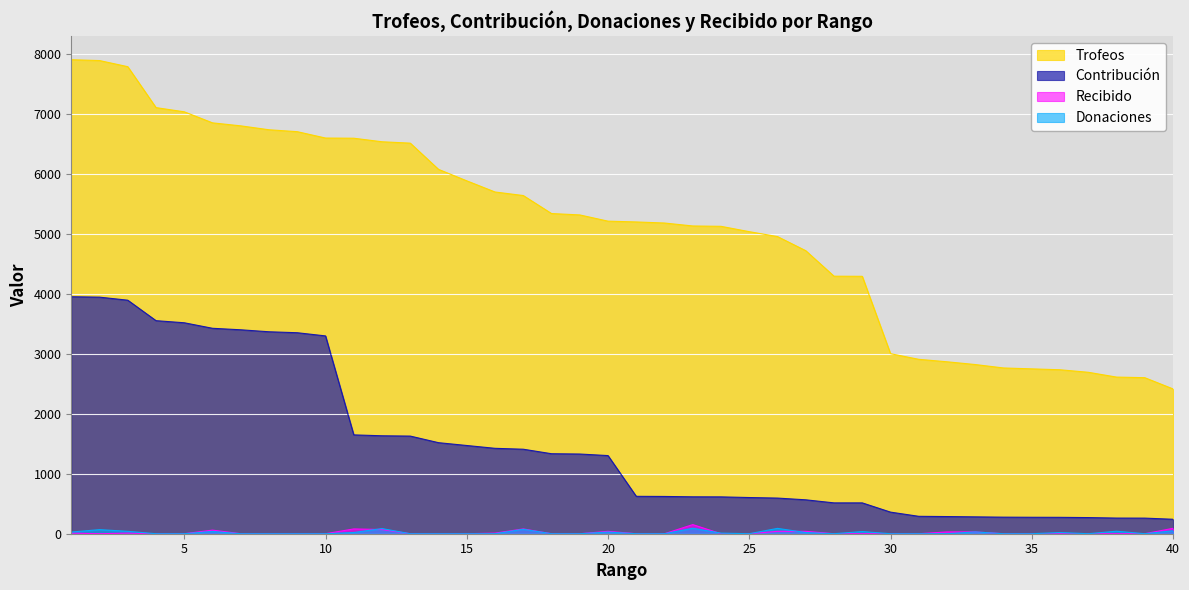

Reading left to right, transcribe all the data shown in this chart.

Trofeos: 1=7898	2=7884	3=7782	4=7100	5=7030	6=6846	7=6796	8=6731	9=6699	10=6593	11=6590	12=6531	13=6508	14=6071	15=5880	16=5694	17=5635	18=5335	19=5312	20=5208	21=5195	22=5177	23=5128	24=5122	25=5033	26=4951	27=4716	28=4291	29=4289	30=3000	31=2906	32=2865	33=2819	34=2762	35=2747	36=2732	37=2690	38=2610	39=2600	40=2413
Contribución: 1=3949	2=3942	3=3891	4=3550	5=3515	6=3423	7=3398	8=3365	9=3349	10=3296	11=1647	12=1632	13=1627	14=1517	15=1470	16=1423	17=1408	18=1333	19=1328	20=1302	21=623	22=621	23=615	24=614	25=603	26=594	27=565	28=514	29=514	30=360	31=290	32=286	33=281	34=276	35=274	36=273	37=269	38=261	39=260	40=241
Donaciones: 1=28	2=68	3=40	4=0	5=0	6=38	7=0	8=0	9=0	10=0	11=20	12=86	13=0	14=0	15=0	16=0	17=74	18=0	19=0	20=28	21=0	22=0	23=91	24=10	25=0	26=89	27=20	28=0	29=36	30=0	31=0	32=0	33=30	34=0	35=0	36=20	37=0	38=42	39=0	40=49
Recibido: 1=10	2=0	3=10	4=0	5=0	6=60	7=0	8=0	9=0	10=0	11=80	12=70	13=0	14=0	15=0	16=10	17=80	18=0	19=0	20=40	21=0	22=0	23=152	24=0	25=0	26=40	27=40	28=0	29=0	30=0	31=0	32=30	33=30	34=0	35=0	36=0	37=0	38=0	39=0	40=90